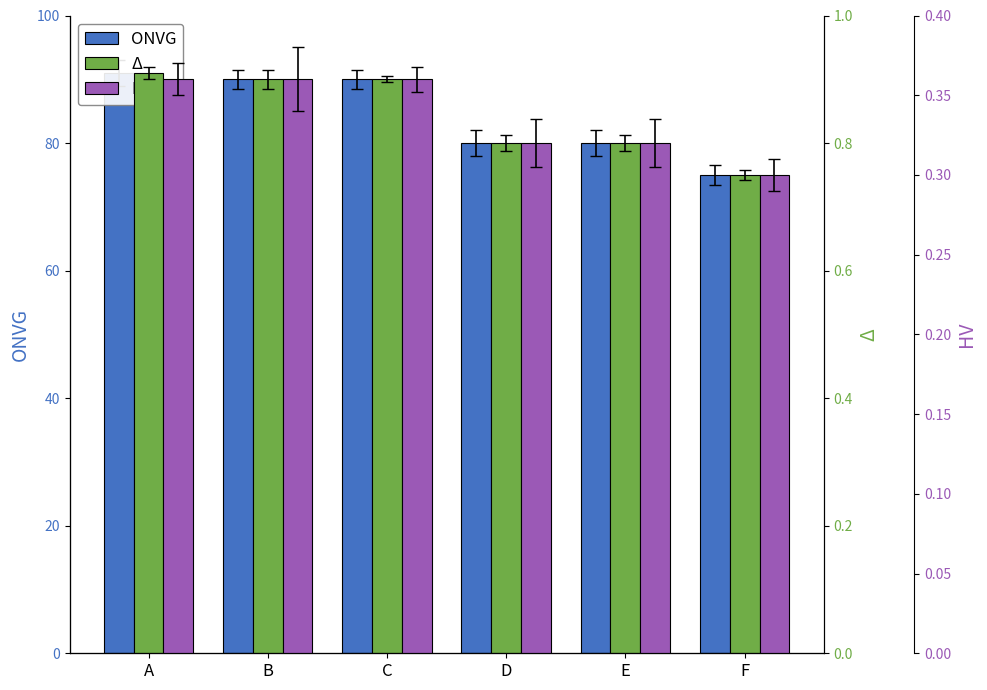

Which series has the largest total across all categories?

ONVG